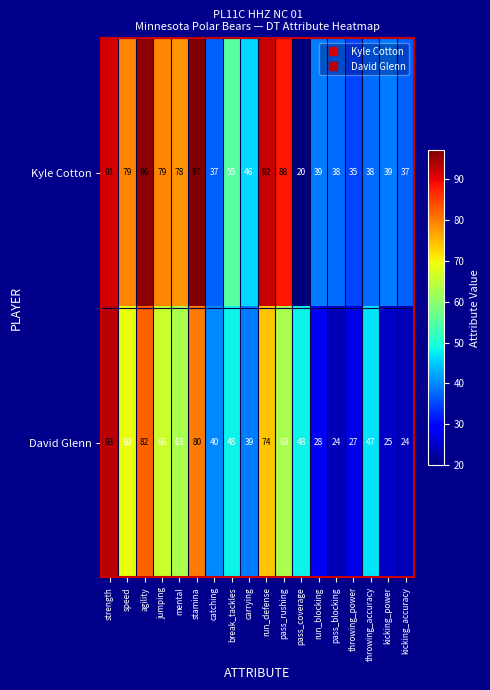

The value of David Glenn at strength is 93. True or false?

True